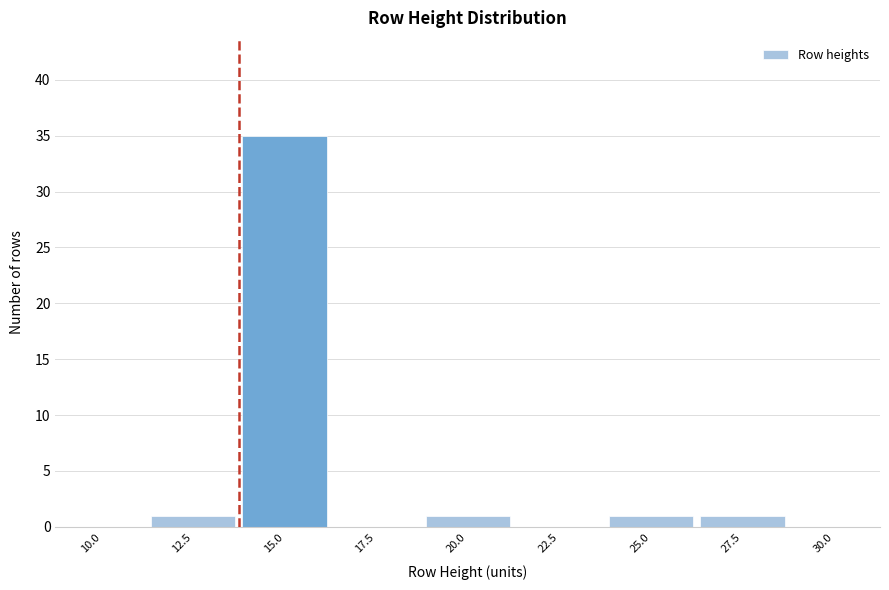

Reading left to right, list all the values displayed in this chart.

10.0=0	12.5=1	15.0=35	17.5=0	20.0=1	22.5=0	25.0=1	27.5=1	30.0=0